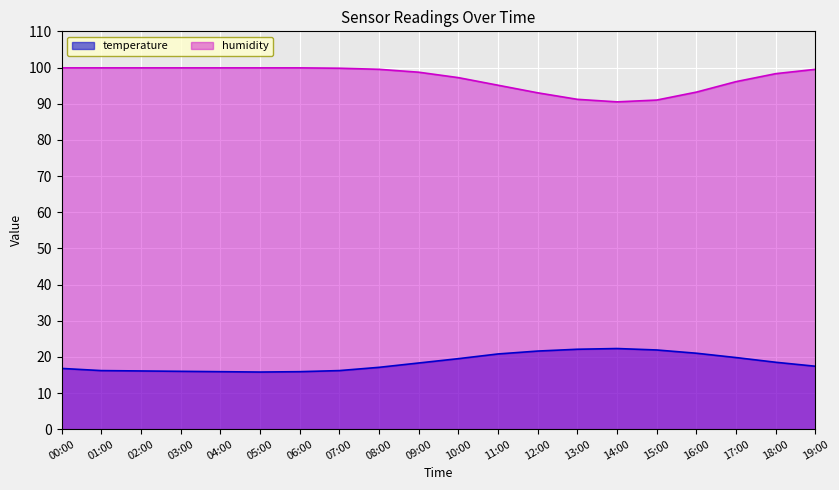

At which category does temperature reach its first local valley?

05:00